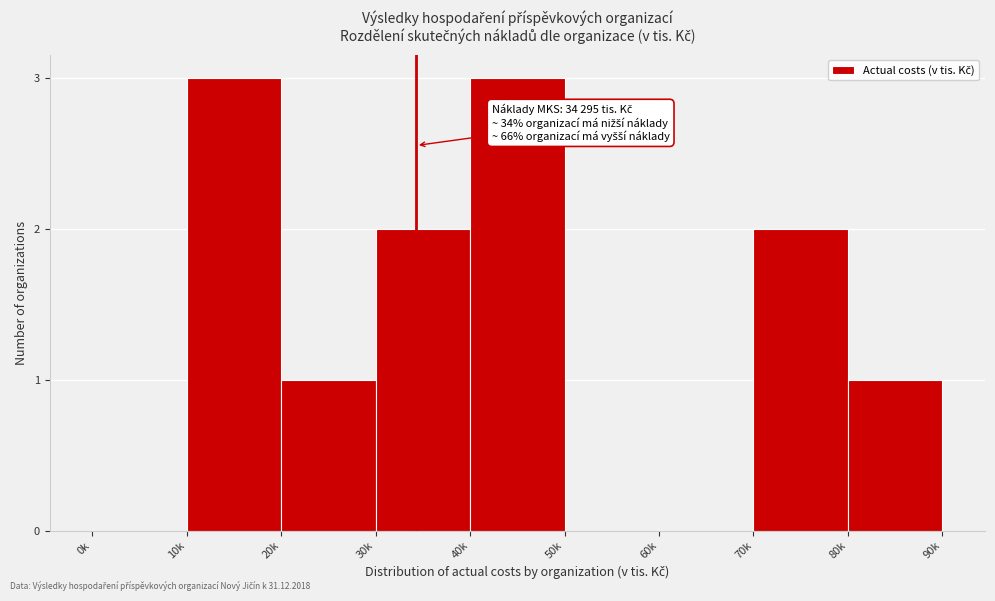

Reading left to right, extract all data points from this chart.

0k=0	10k=3	20k=1	30k=2	40k=3	50k=0	60k=0	70k=2	80k=1